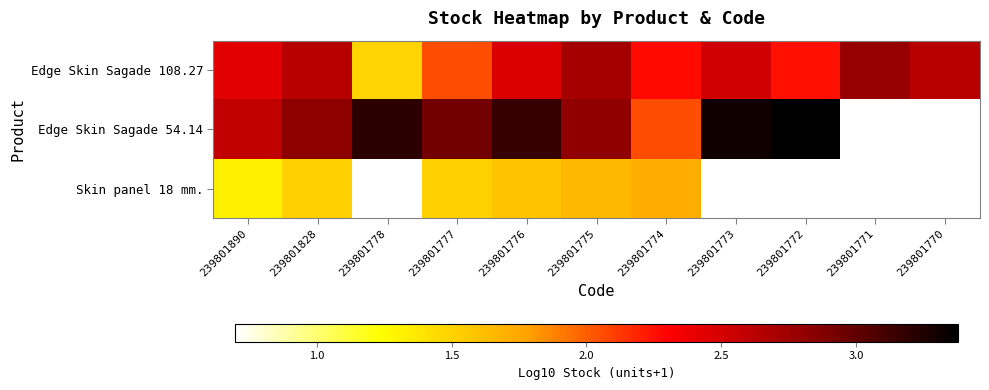

The value of Skin panel 18 mm. at 239801775 is 1.0. True or false?

False